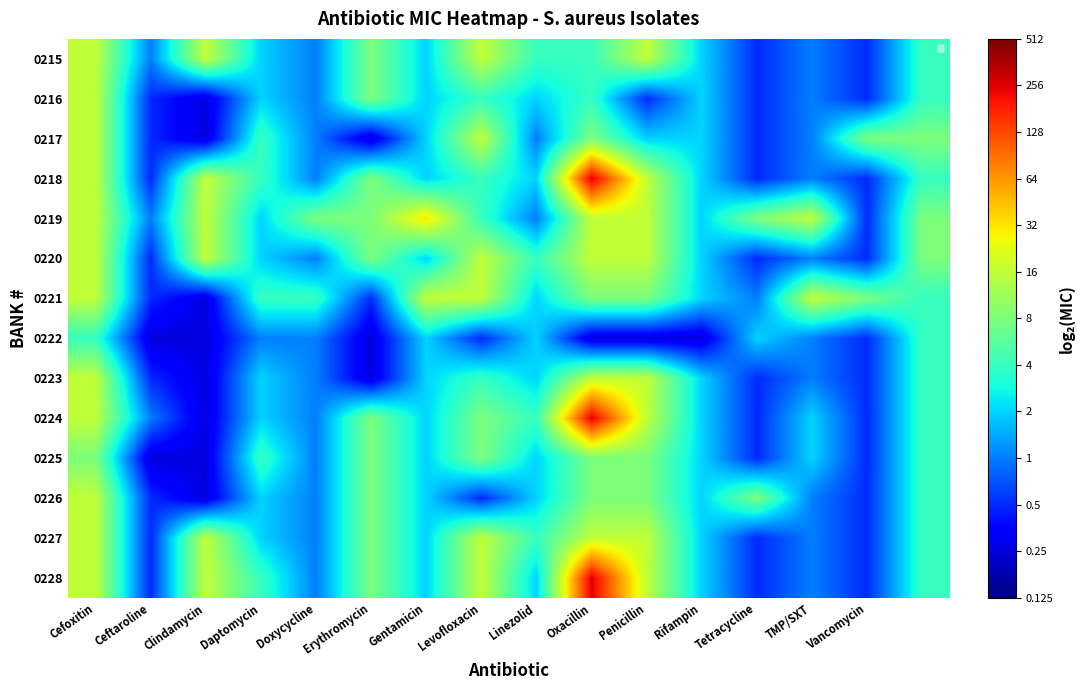

True or false: 0215 has a value of 1 at Linezolid.

False